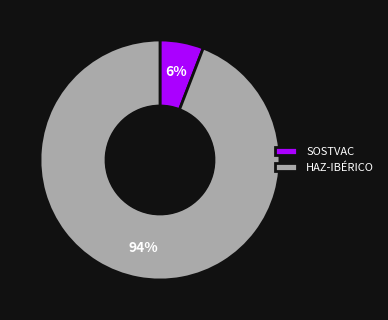

What is the smallest slice in the pie chart?

SOSTVAC